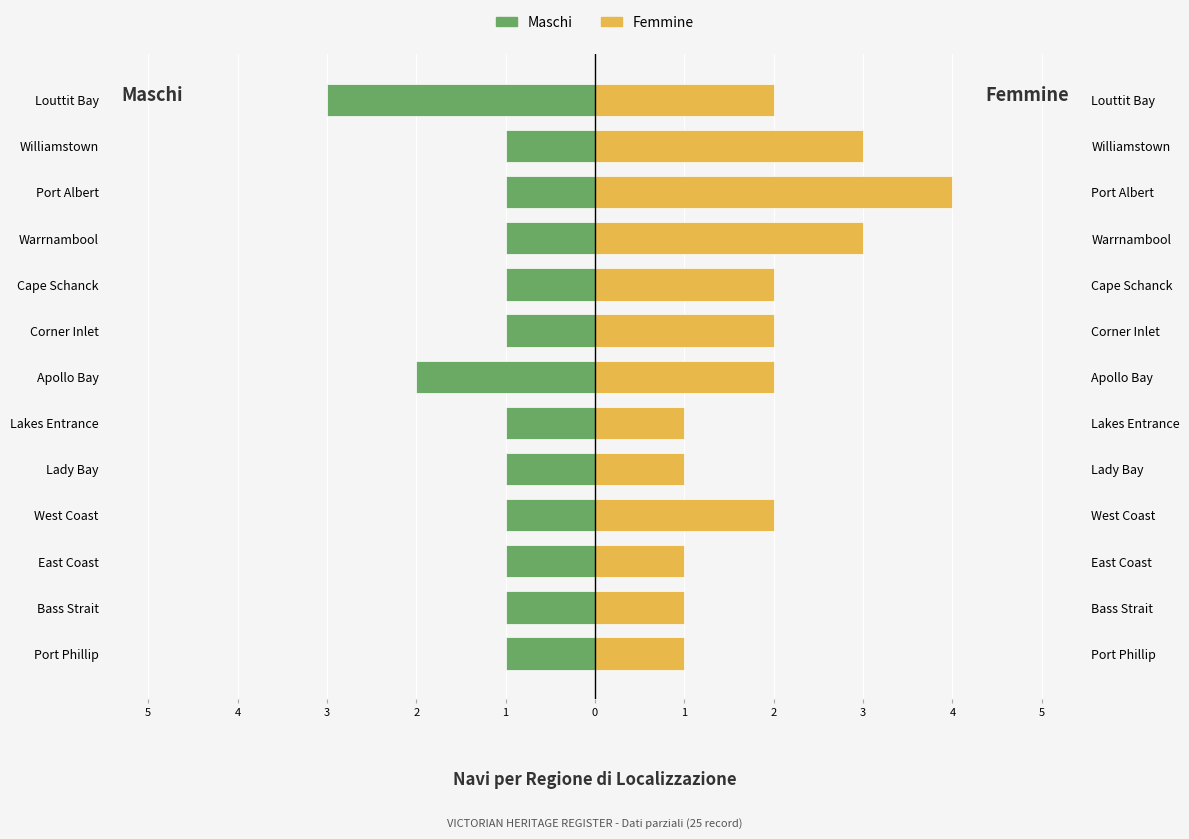

The value of Femmine at Warrnambool is 1. True or false?

False